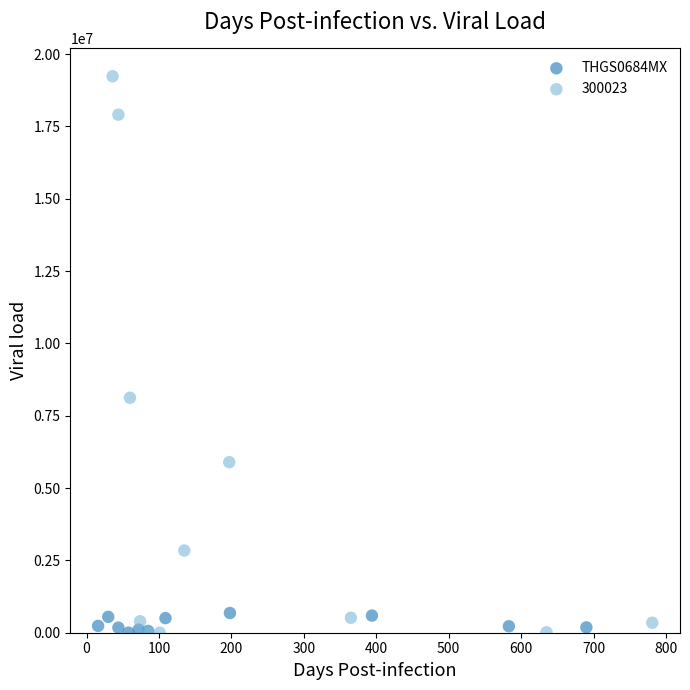

Which series has the widest spread of Y values?

300023